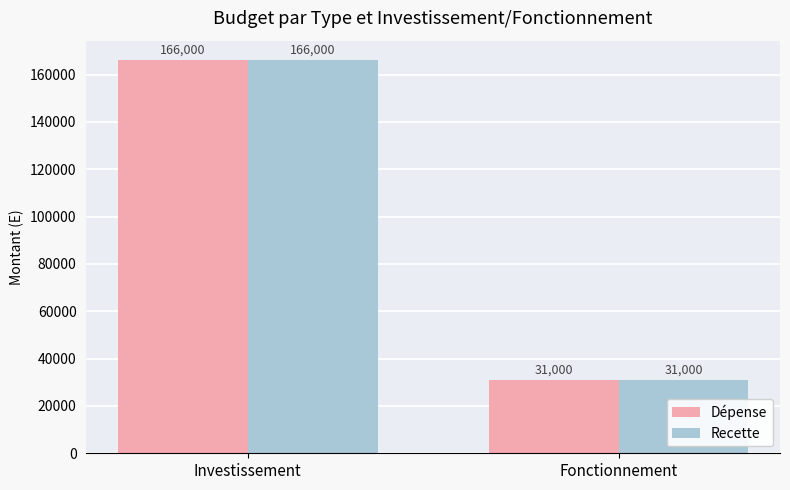

Which category has the highest value in the Dépense series?

Investissement